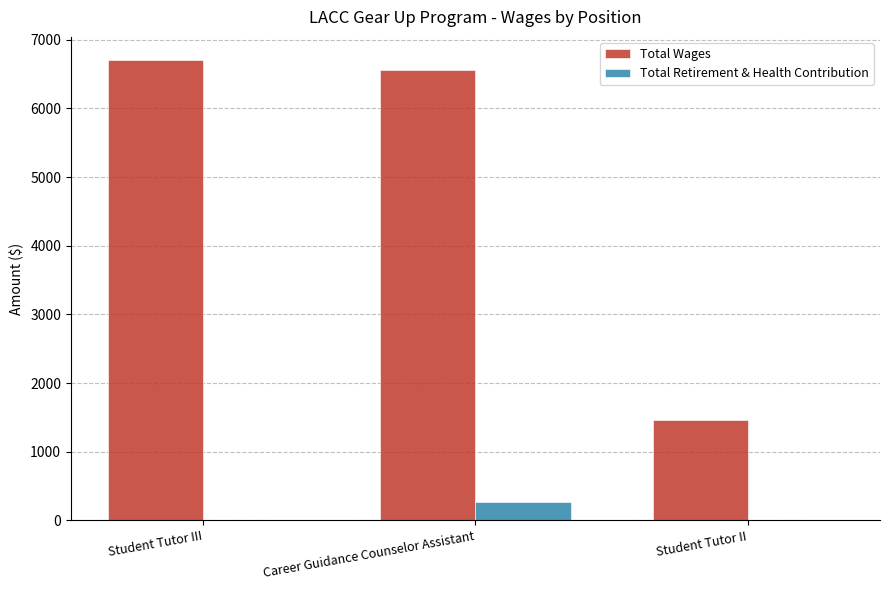

At which label is Total Wages closest to 4087?

Career Guidance Counselor Assistant